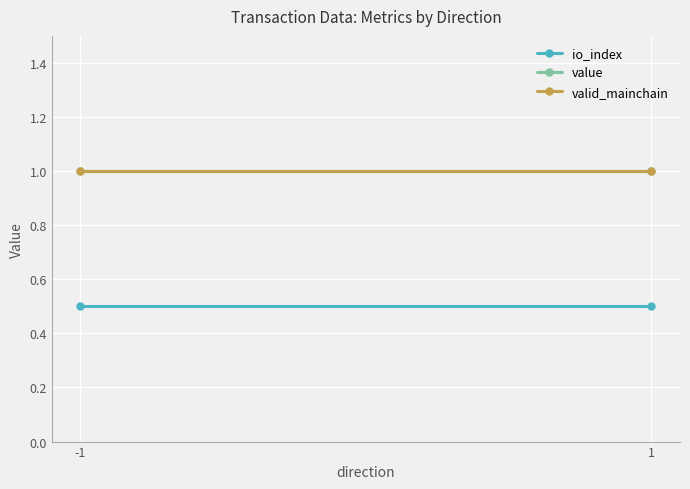

What are all the series names shown in the legend?

io_index, value, valid_mainchain